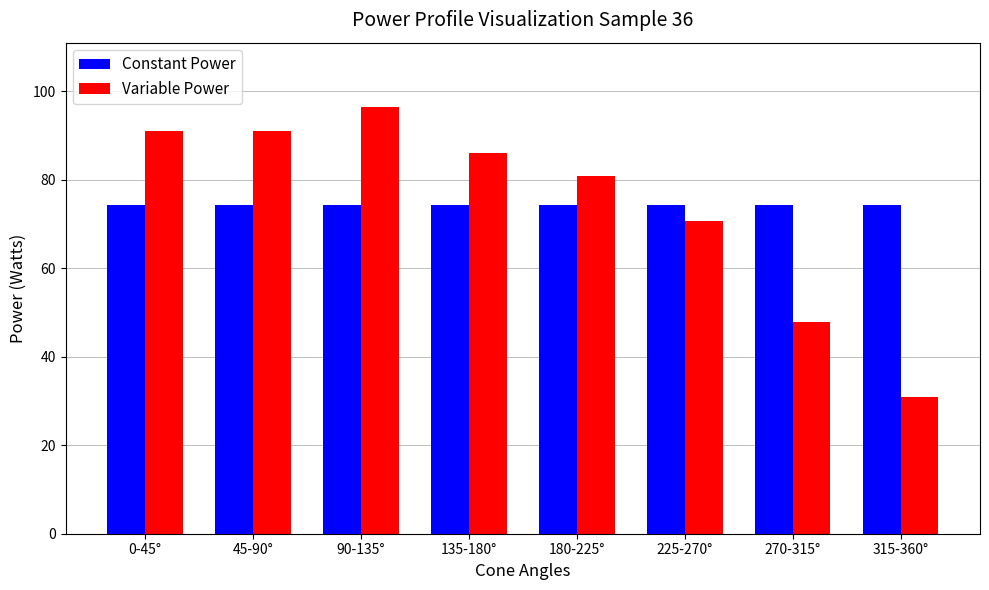

At which category is the sum across all series the highest?

90-135°